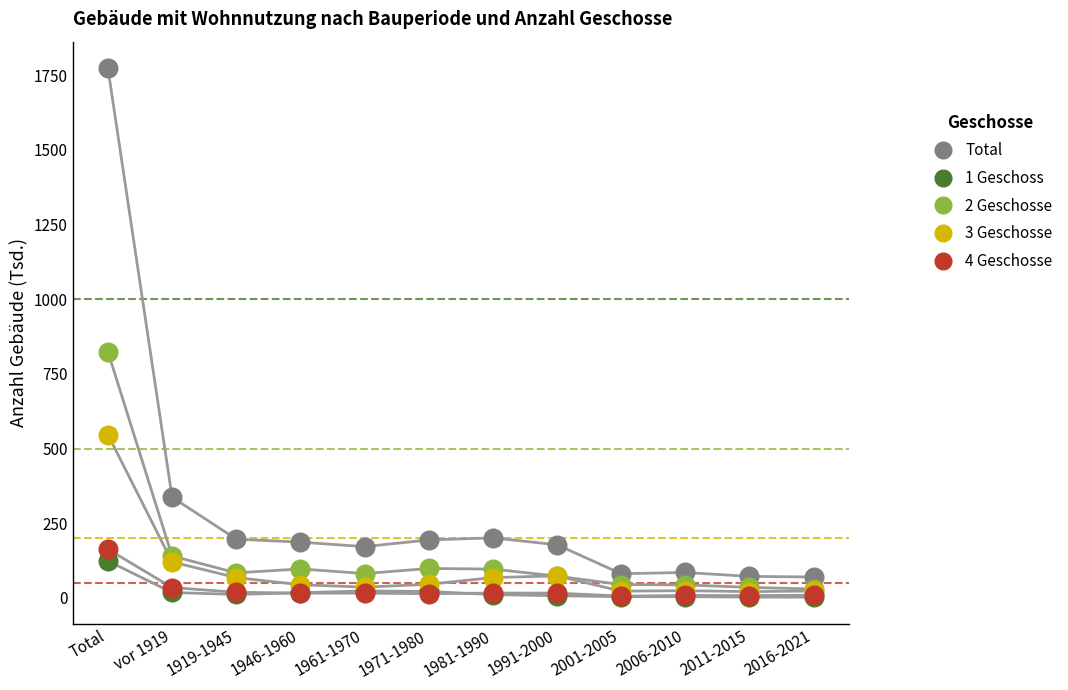

Which series has the largest Y range (max minus min)?

Total